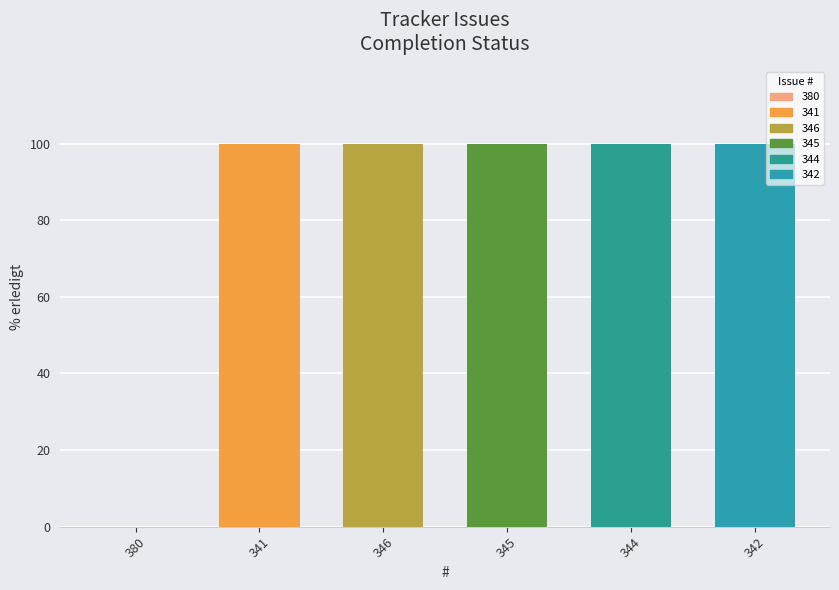

Is it true that the value at 344 is 144?

False